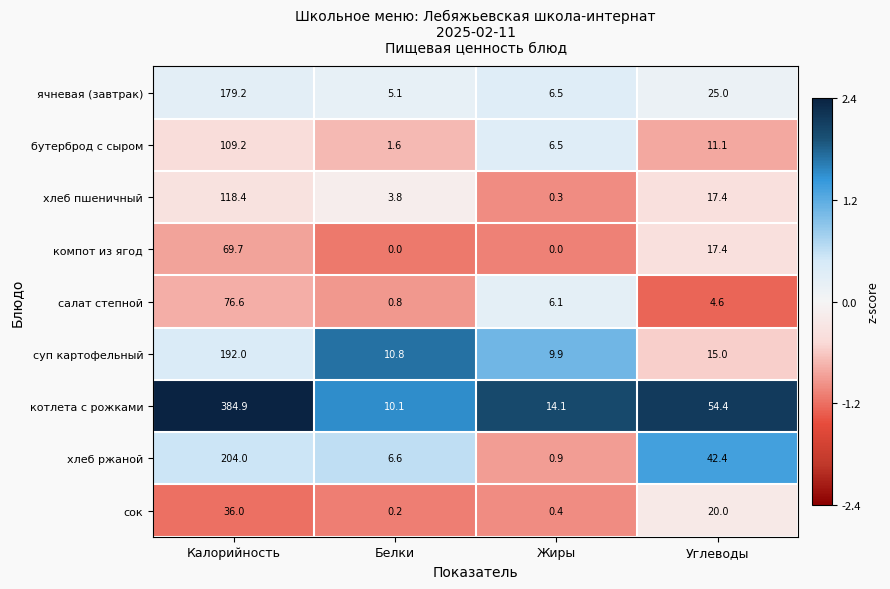

What is the difference between the суп картофельный values at Калорийность and Углеводы?

177.0